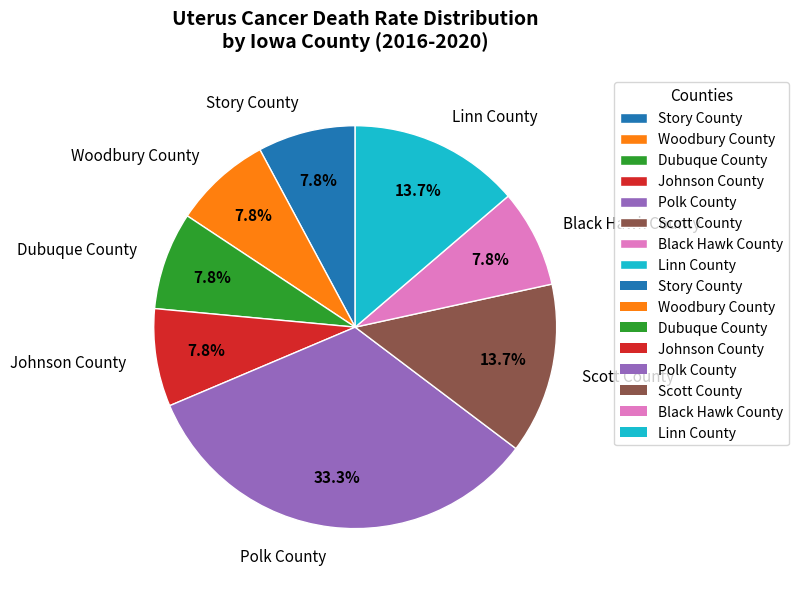

To the nearest percent, what is the combined percentage of Black Hawk County and Dubuque County?

16%